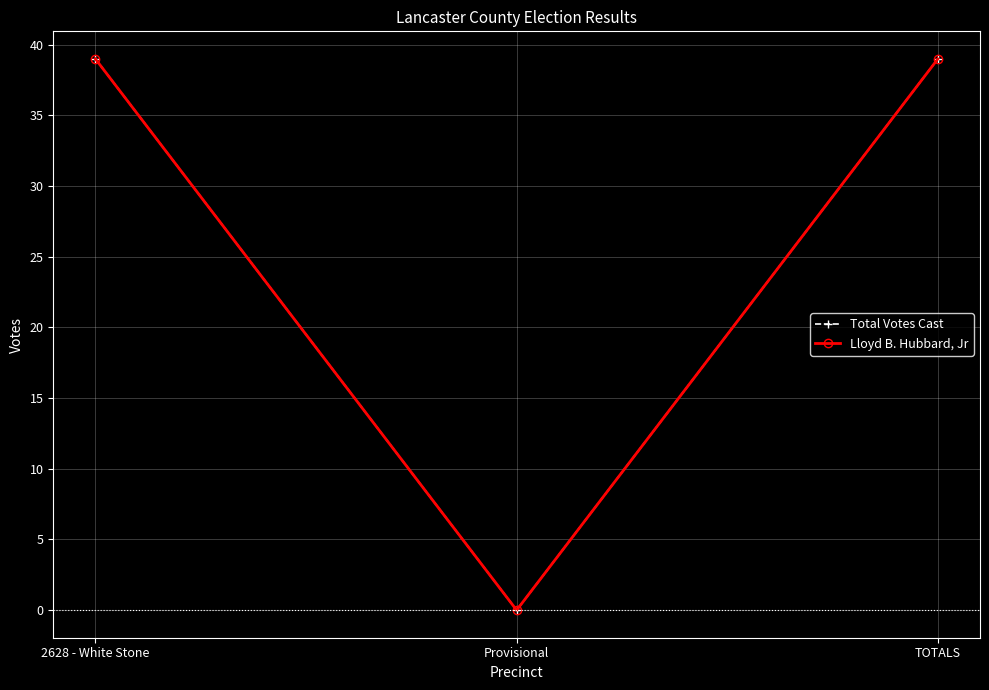

Reading left to right, what are all the values shown in this chart?

Total Votes Cast: 2628 - White Stone=39	Provisional=0	TOTALS=39
Lloyd B. Hubbard, Jr: 2628 - White Stone=39	Provisional=0	TOTALS=39